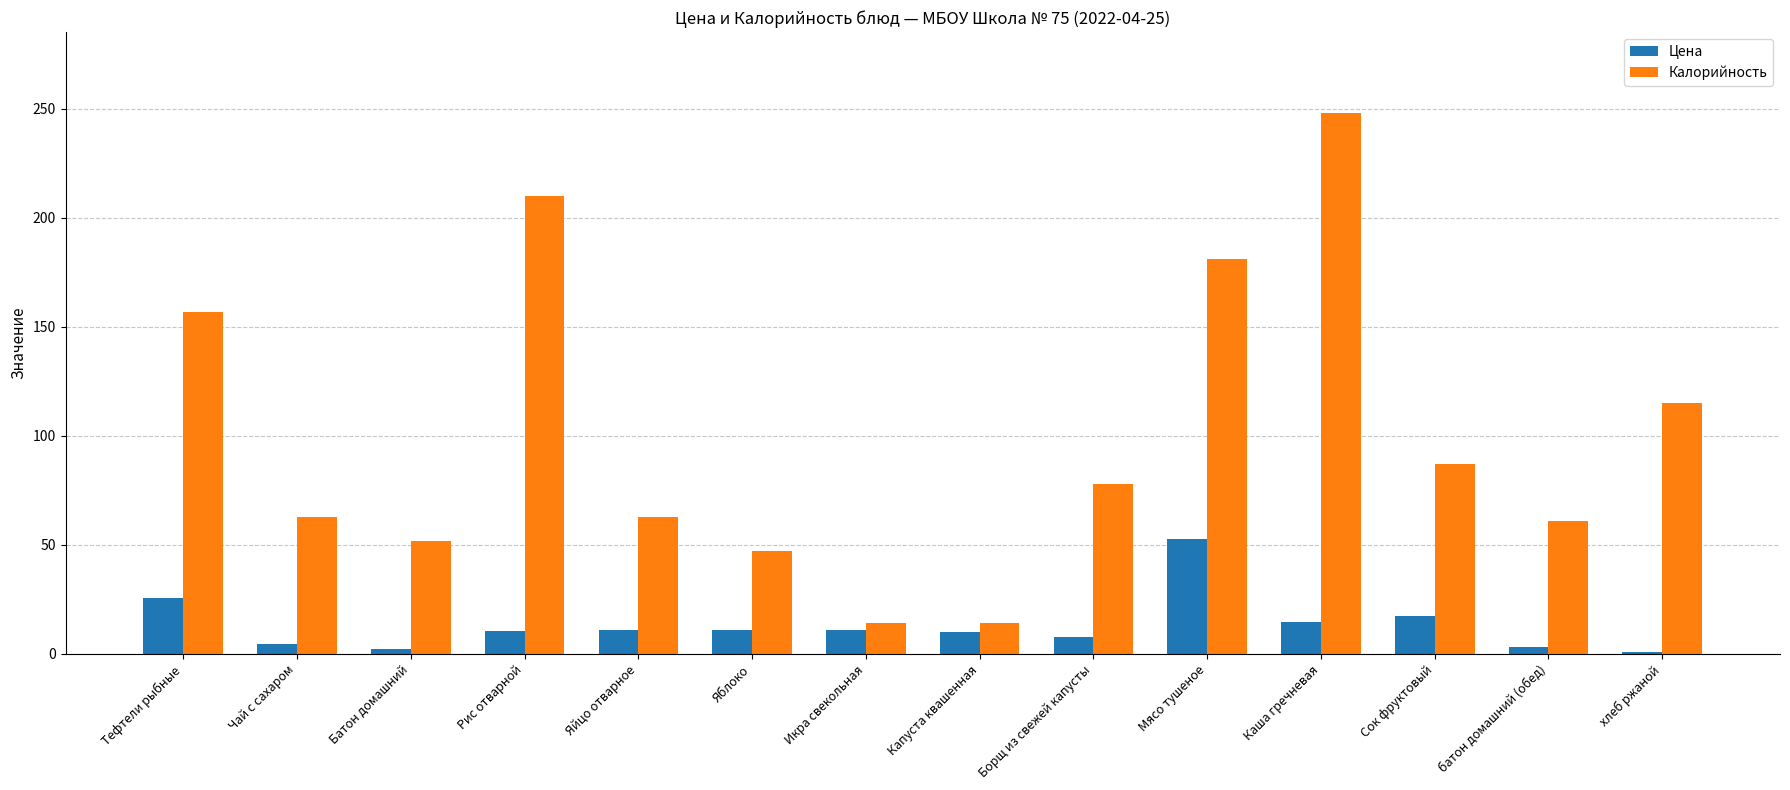

How many distinct data groups are displayed?

2